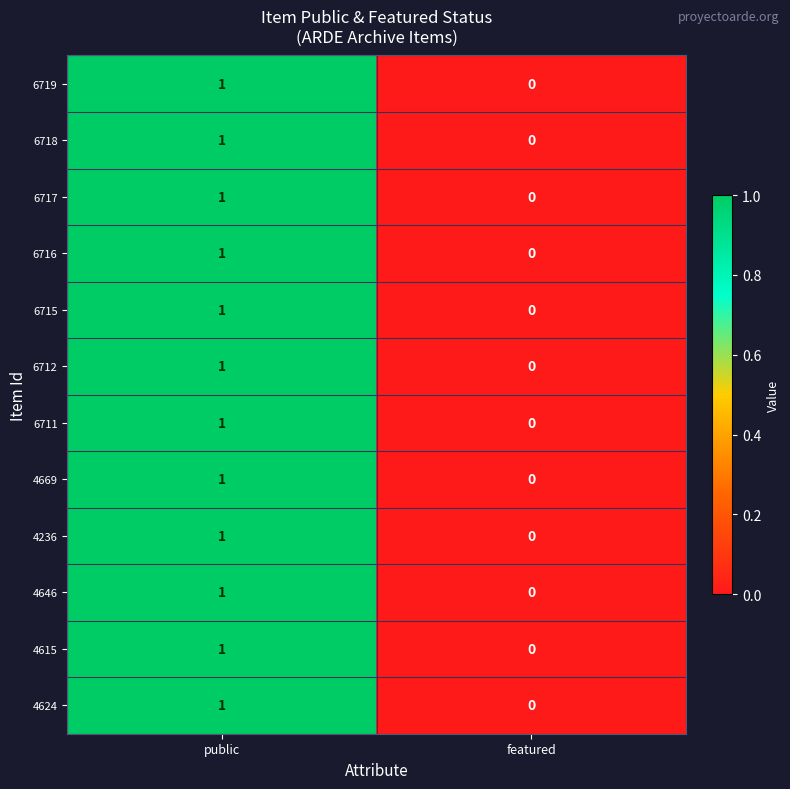

At which category is the sum across all series the highest?

public